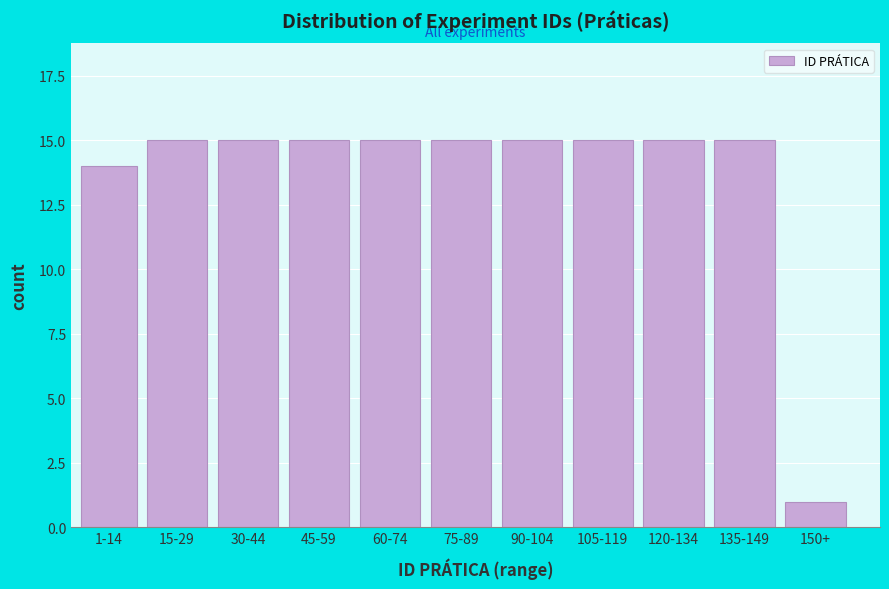

Reading left to right, what are all the values shown in this chart?

14	15	15	15	15	15	15	15	15	15	1